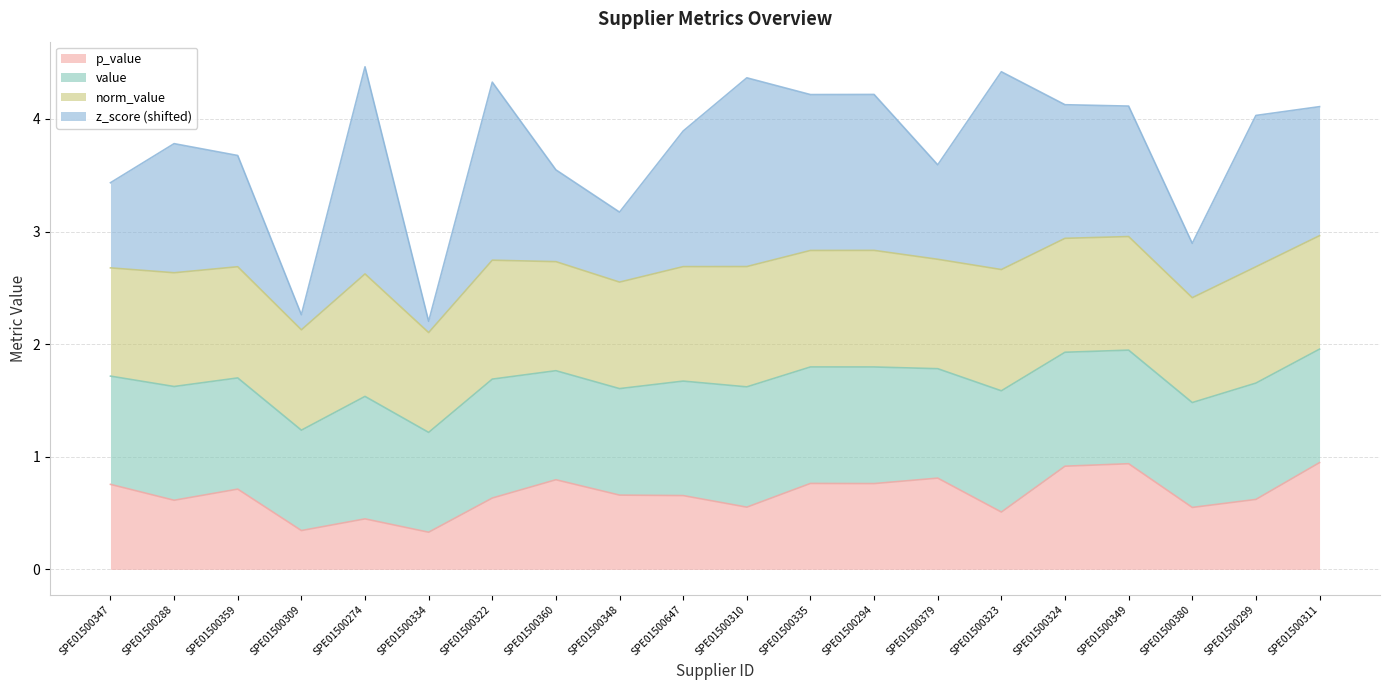

At which label does norm_value first exceed 1?

SPE01500288